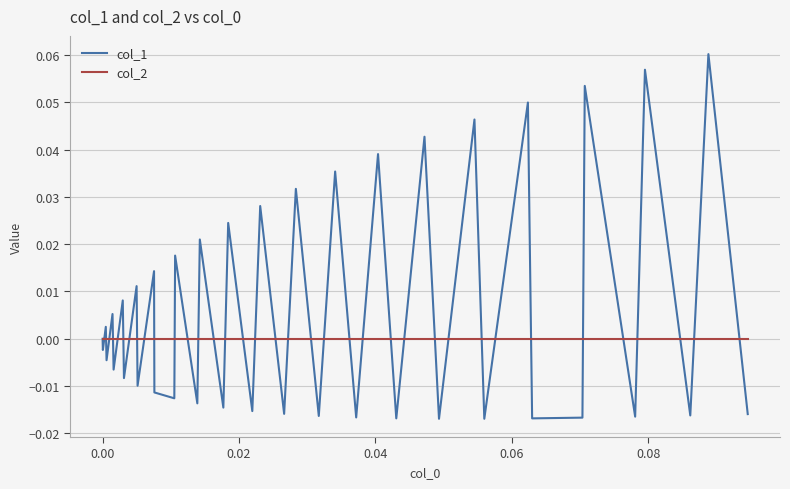

Rank the series by their average value, from lowest to highest.

col_2, col_1